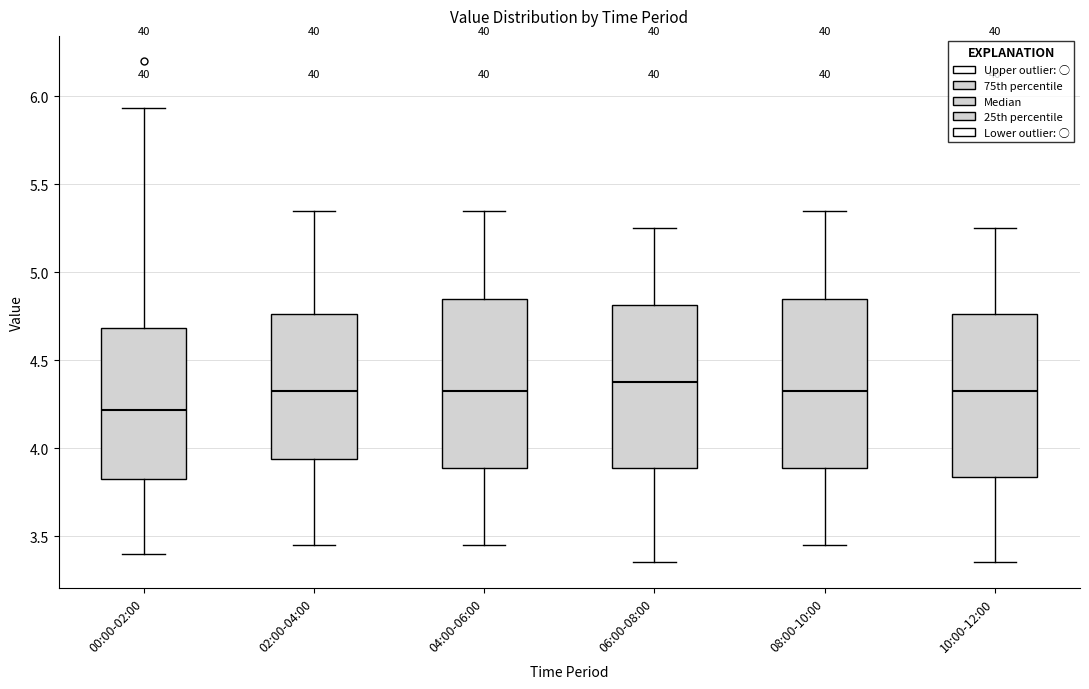

Reading left to right, transcribe this box plot: for each box, give where its median line is, the range the box spans, and where its two whiskers end, as read against the y-axis. The values are not printed on the chart, so give them approximately, as read against the axis.

00:00-02:00: median 4.20, box 3.80 to 4.70, whiskers 3.40 to 5.95
02:00-04:00: median 4.35, box 3.95 to 4.75, whiskers 3.45 to 5.35
04:00-06:00: median 4.35, box 3.90 to 4.85, whiskers 3.45 to 5.35
06:00-08:00: median 4.40, box 3.90 to 4.80, whiskers 3.35 to 5.25
08:00-10:00: median 4.35, box 3.90 to 4.85, whiskers 3.45 to 5.35
10:00-12:00: median 4.35, box 3.85 to 4.75, whiskers 3.35 to 5.25